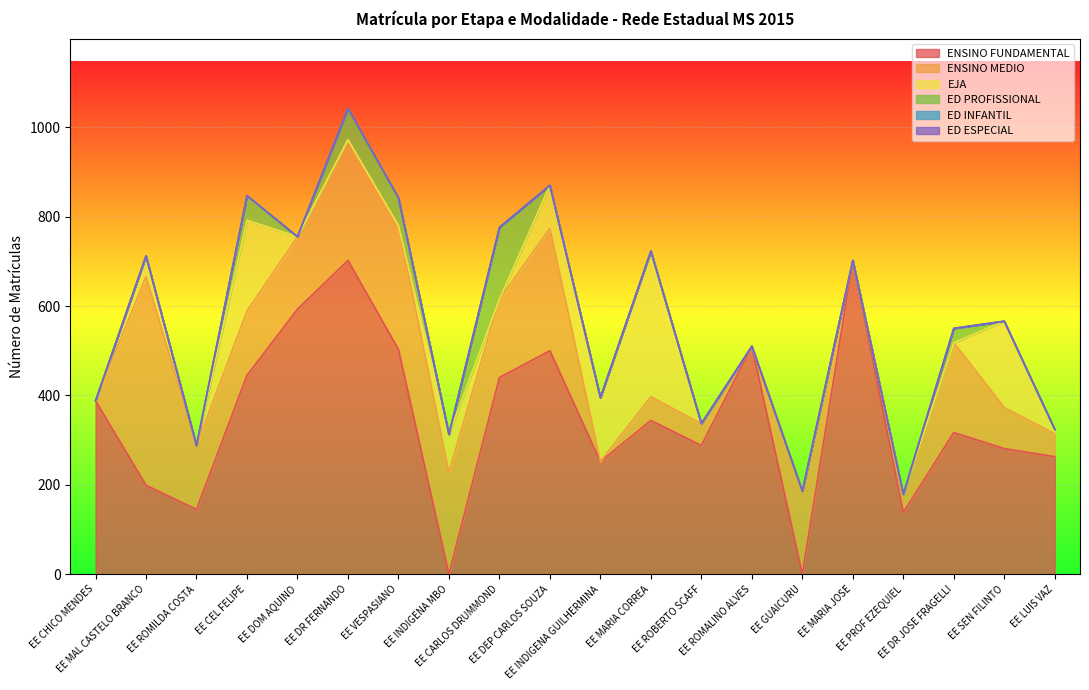

Which series has the largest total across all categories?

ENSINO FUNDAMENTAL